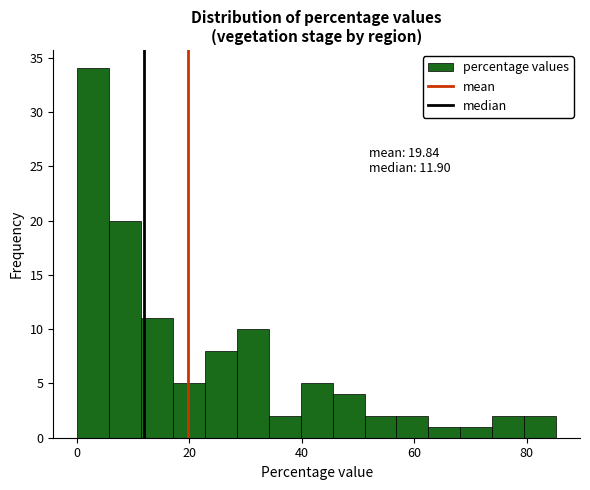

Read against the x-axis, roughly where is the centre of the tallest bar?

2